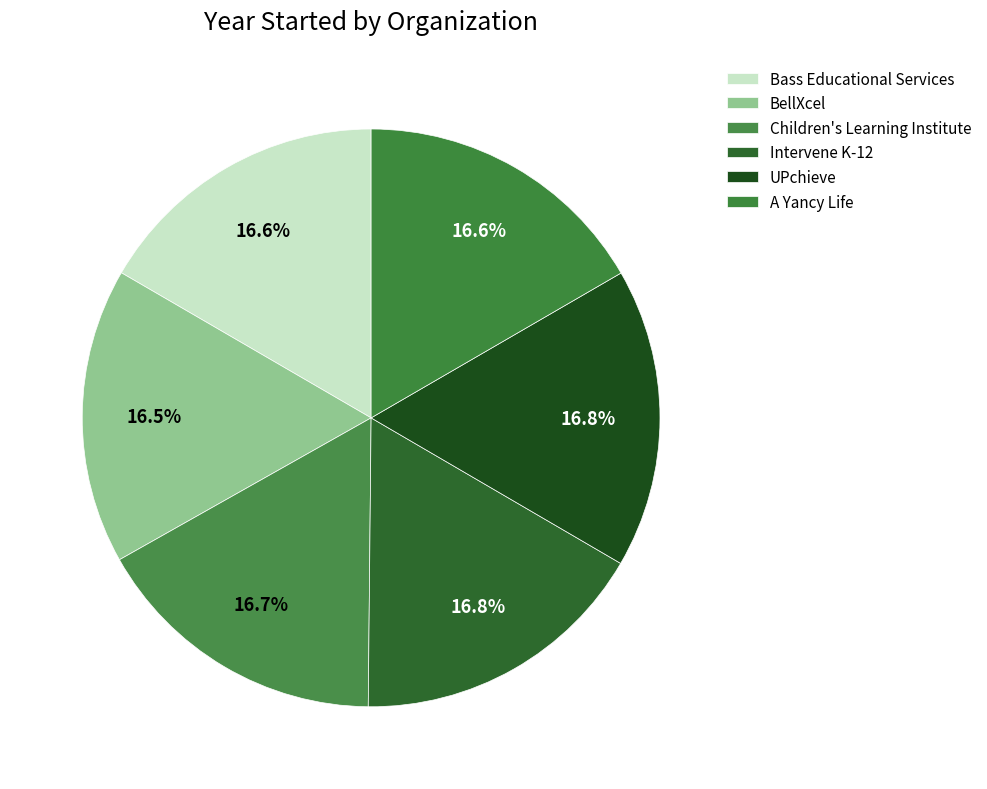

Which has a higher value, Intervene K-12 or Children's Learning Institute?

Intervene K-12